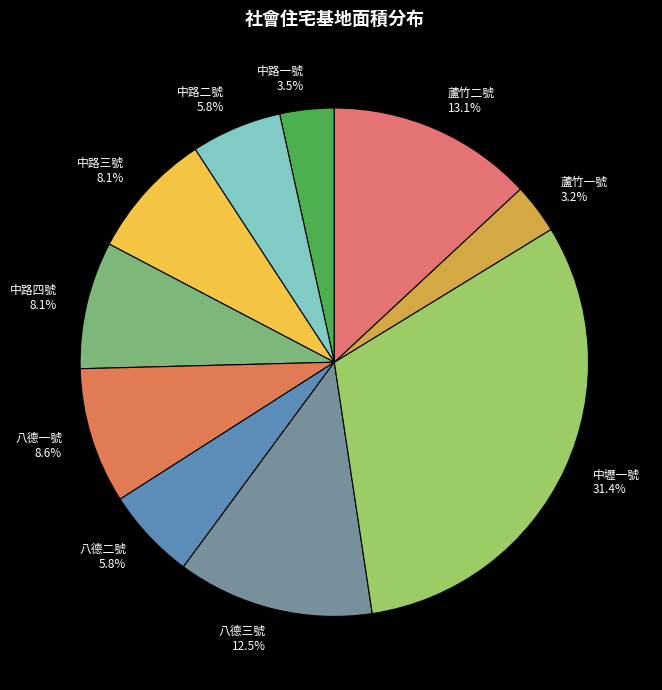

Is the sum of 中路二號 and 中路三號 greater than half?

No